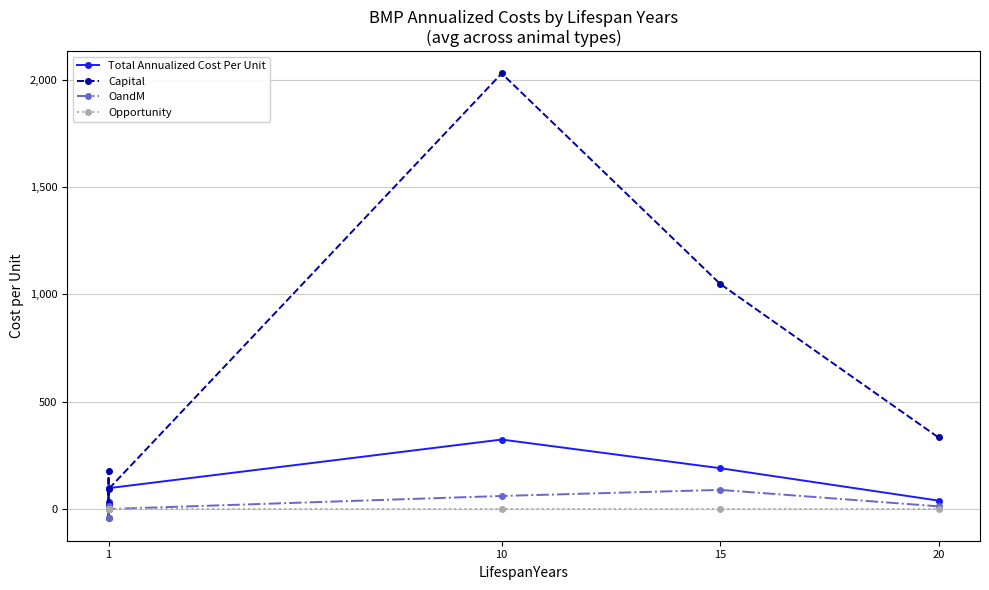

How many positive values does the Total Annualized Cost Per Unit series have?

6